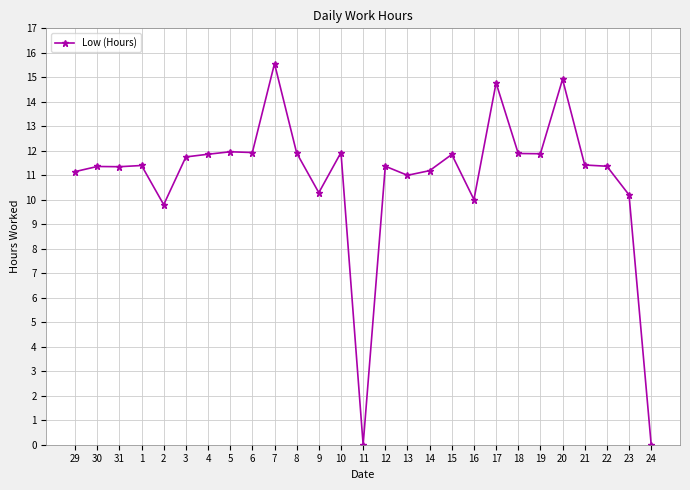

What is the sum of the values at 15 and 13?

22.9